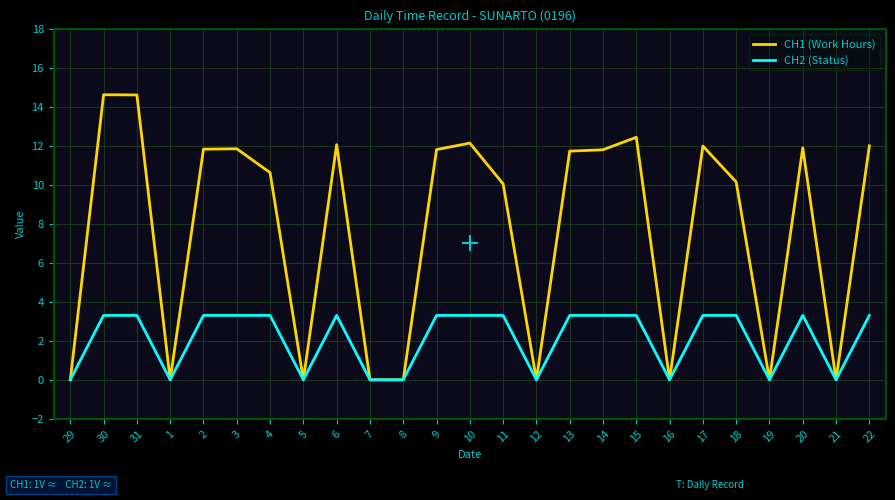

Where does the CH2 (Status) series first go above 3?

30